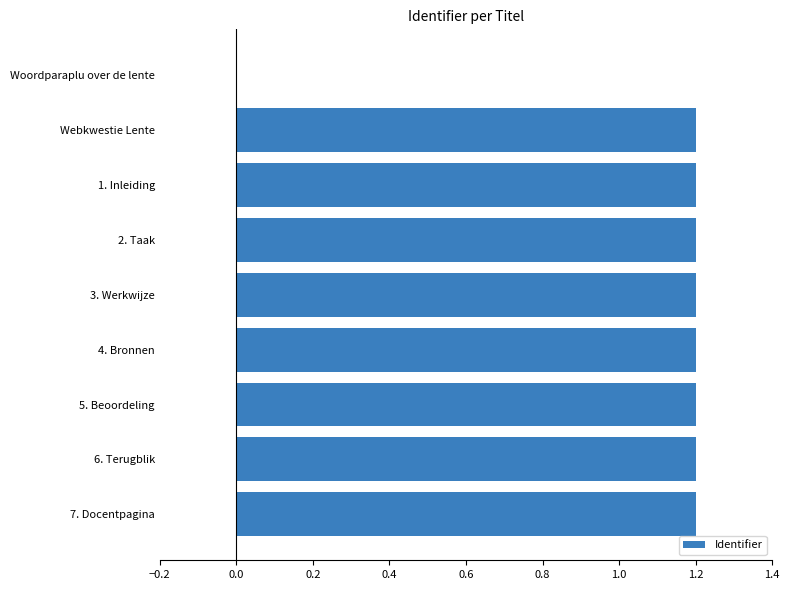

How many data points are above 1?

8